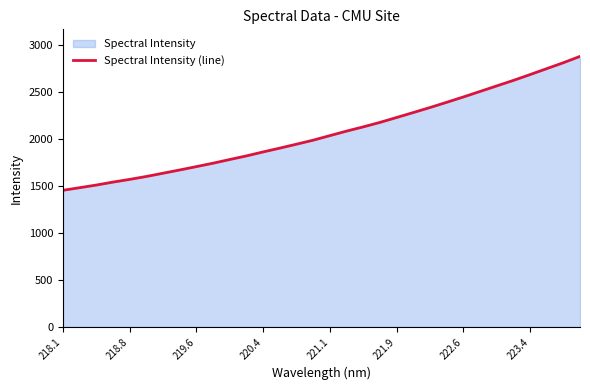

What is the minimum value shown in the chart?

1452.4